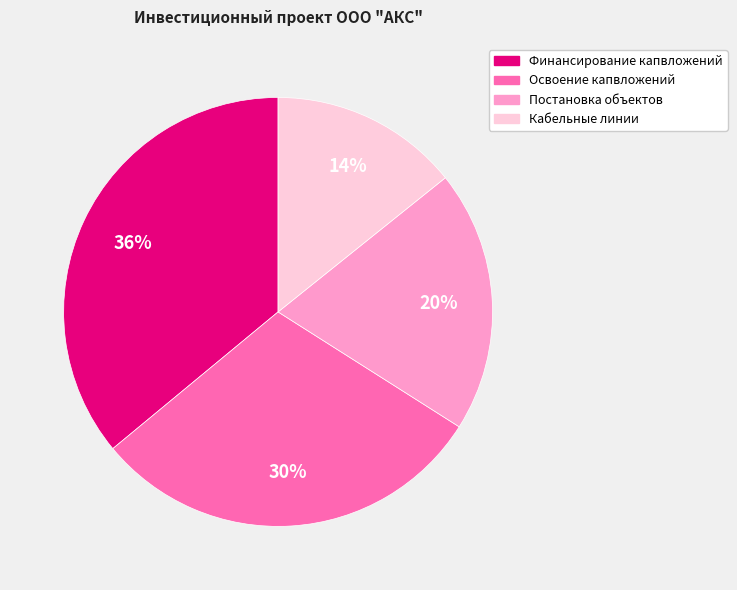

To the nearest percent, what is the difference between the largest and smallest slice percentages?

22%